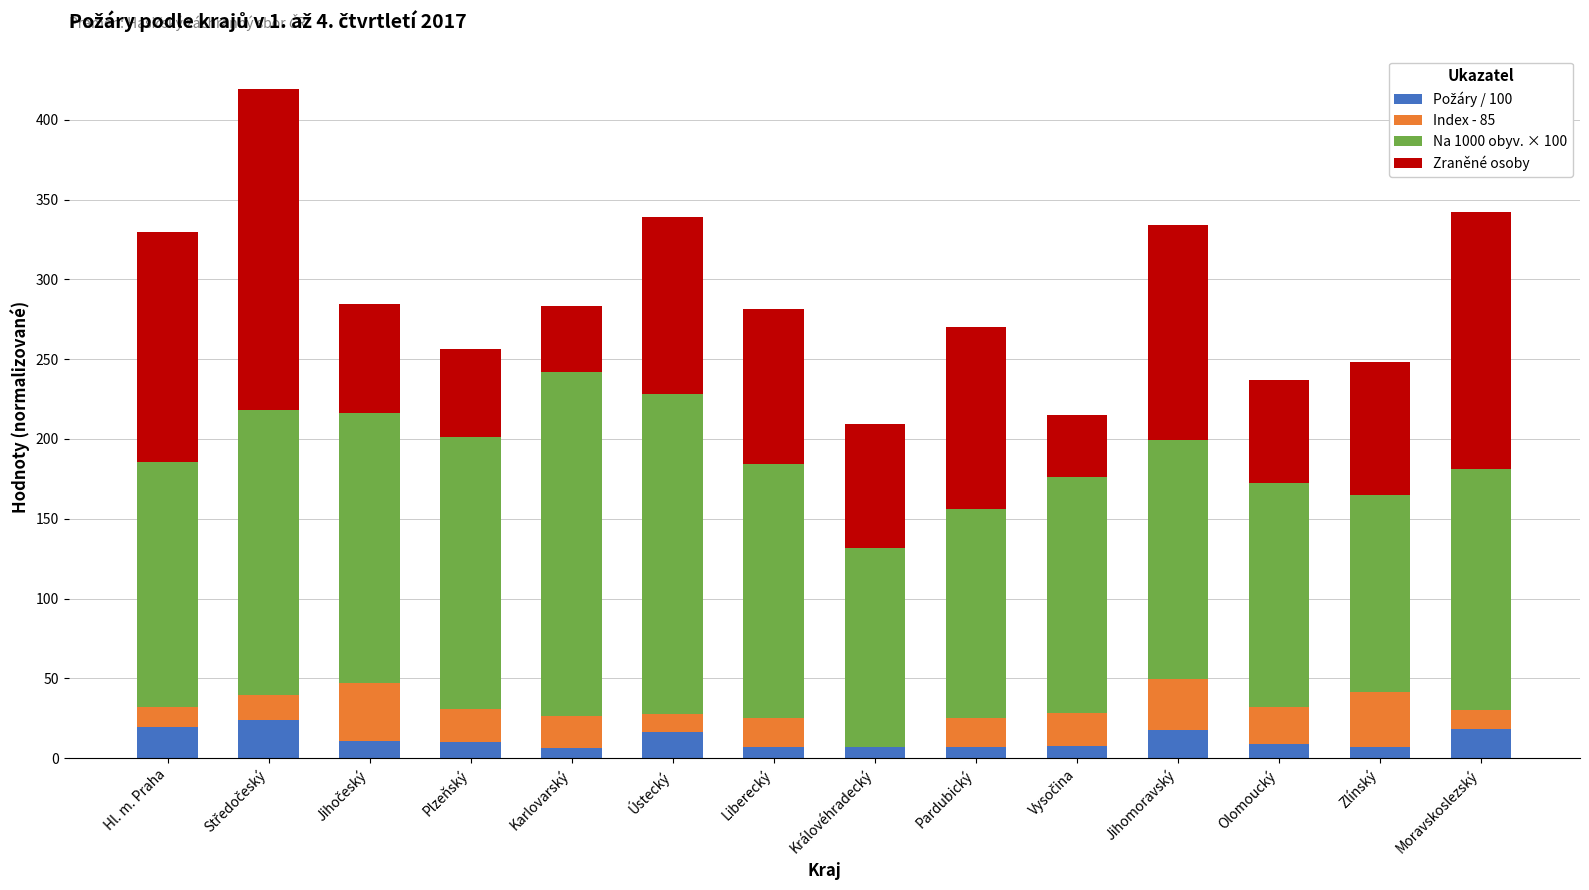

Count the number of data series in this chart.

4